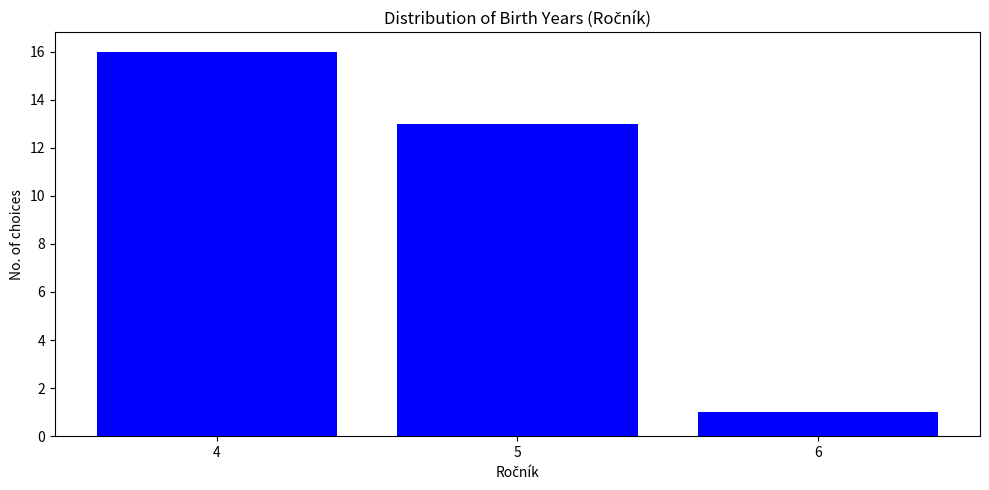

Reading left to right, list every bar in this chart as the range it spans on the x-axis followed by its height. The values are not printed on the chart, so give them approximately, as read against the axis.

3.5 to 4.5: 16
4.5 to 5.5: 13
5.5 to 6.5: 1